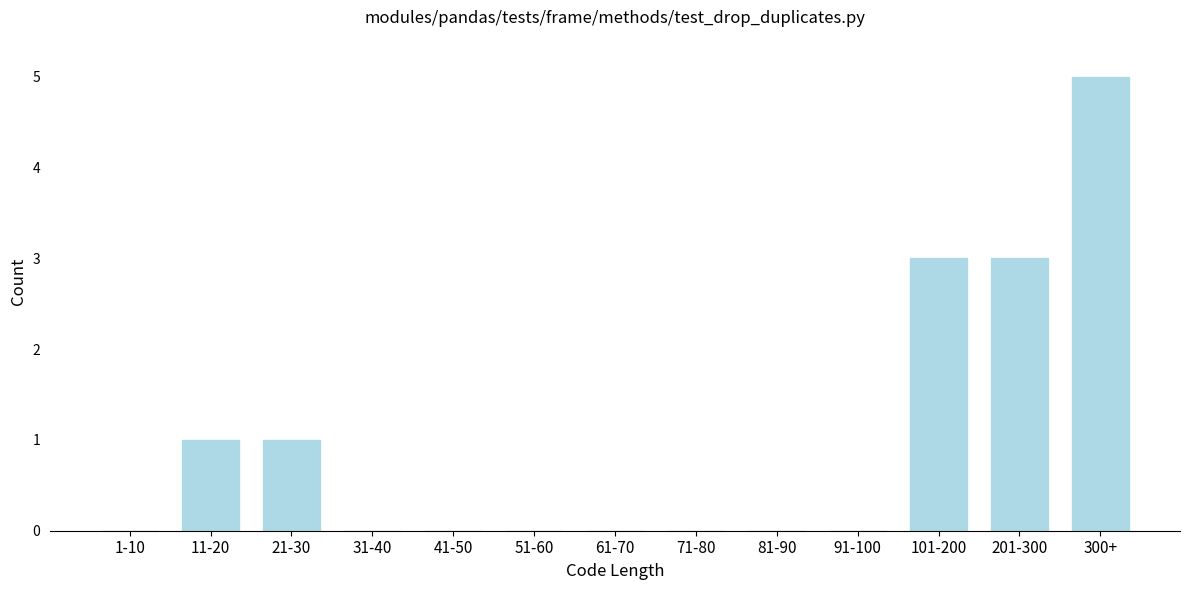

Reading right to left, transcribe all the data shown in this chart.

300+=5	201-300=3	101-200=3	91-100=0	81-90=0	71-80=0	61-70=0	51-60=0	41-50=0	31-40=0	21-30=1	11-20=1	1-10=0